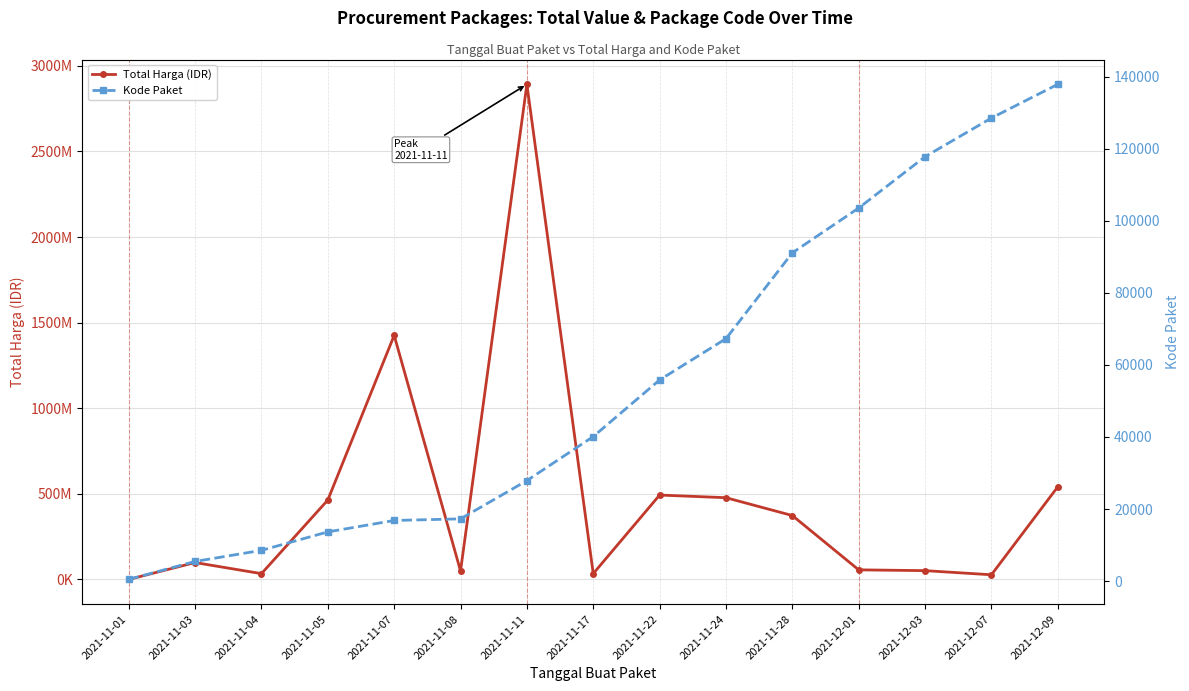

Which series has the largest total across all categories?

Total Harga (IDR)